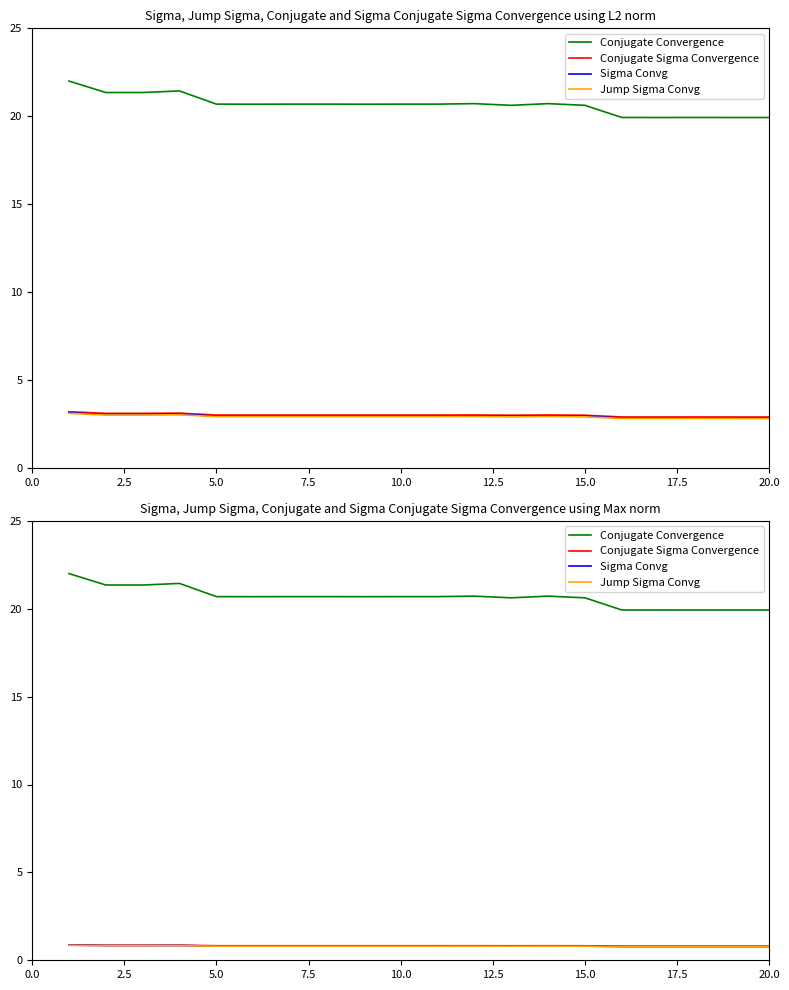

Count the Conjugate Sigma Convergence values in the range 0 to 1.

20